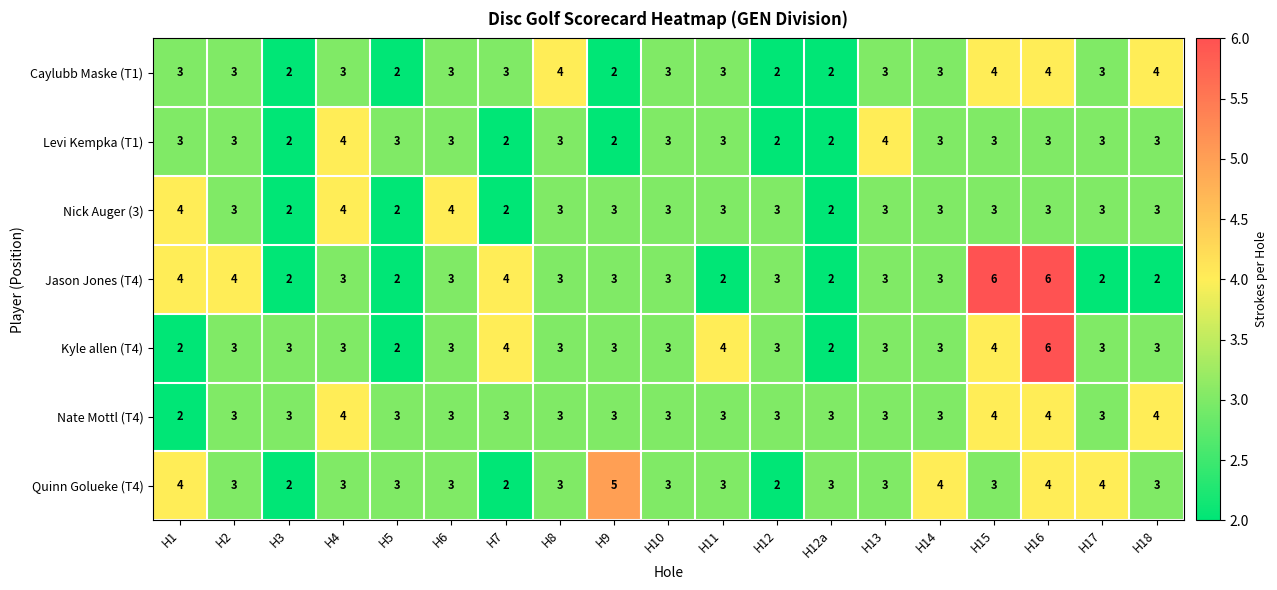

What is the sum of the Levi Kempka (T1) values at H8 and H1?

6